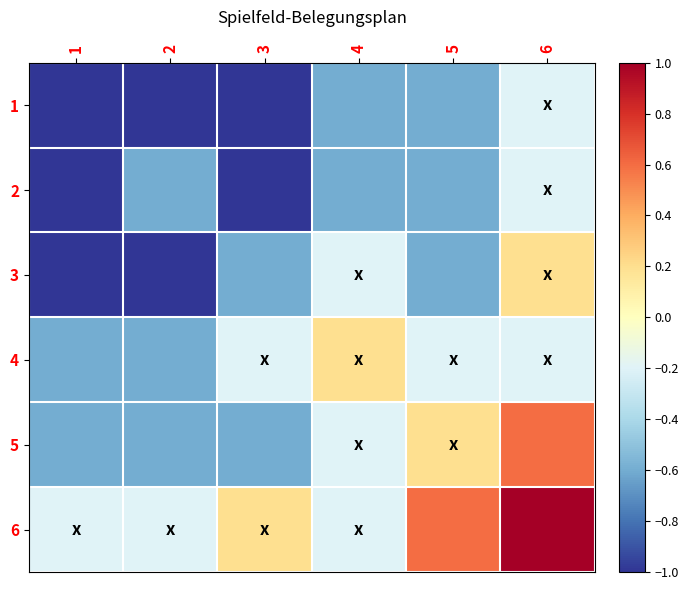

Reading right to left, transcribe all the data shown in this chart.

1: 6=-0.2	5=-0.6	4=-0.6	3=-1.0	2=-1.0	1=-1.0
2: 6=-0.2	5=-0.6	4=-0.6	3=-1.0	2=-0.6	1=-1.0
3: 6=0.2	5=-0.6	4=-0.2	3=-0.6	2=-1.0	1=-1.0
4: 6=-0.2	5=-0.2	4=0.2	3=-0.2	2=-0.6	1=-0.6
5: 6=0.6	5=0.2	4=-0.2	3=-0.6	2=-0.6	1=-0.6
6: 6=1.0	5=0.6	4=-0.2	3=0.2	2=-0.2	1=-0.2